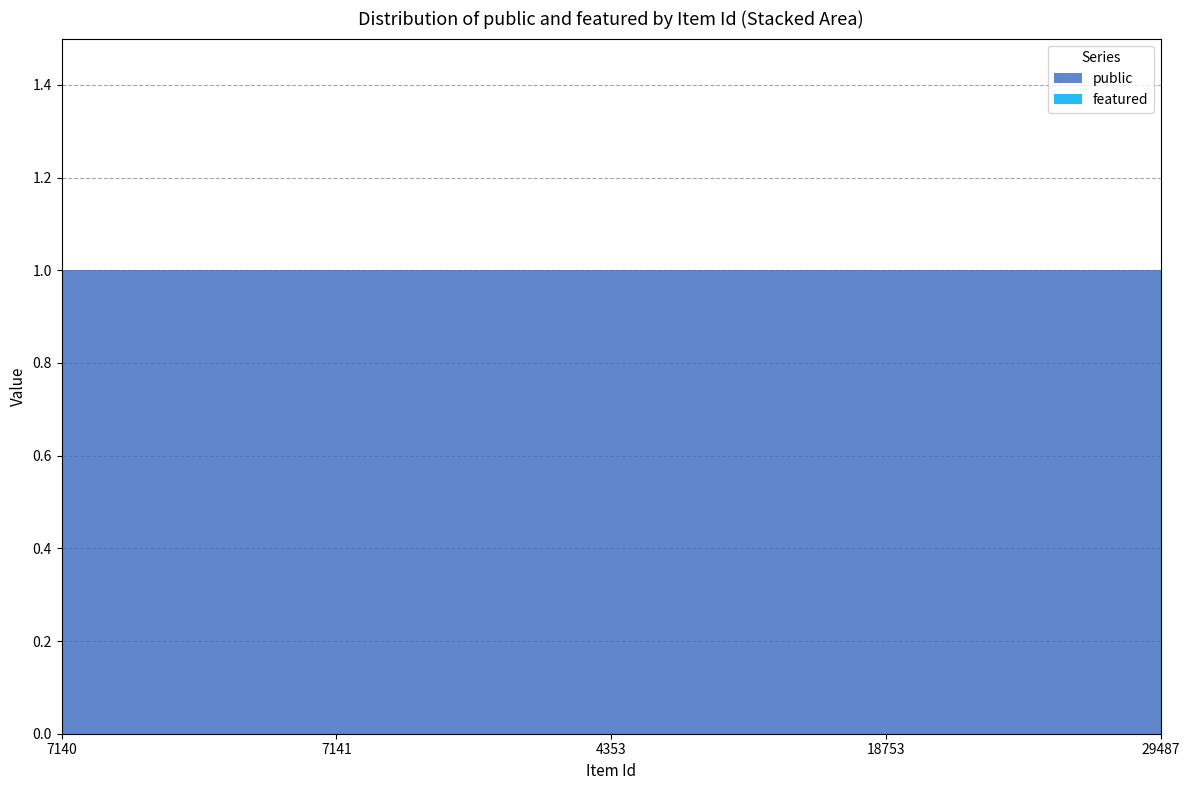

Reading right to left, what are all the values shown in this chart?

public: 29487=1	18753=1	4353=1	7141=1	7140=1
featured: 29487=0	18753=0	4353=0	7141=0	7140=0